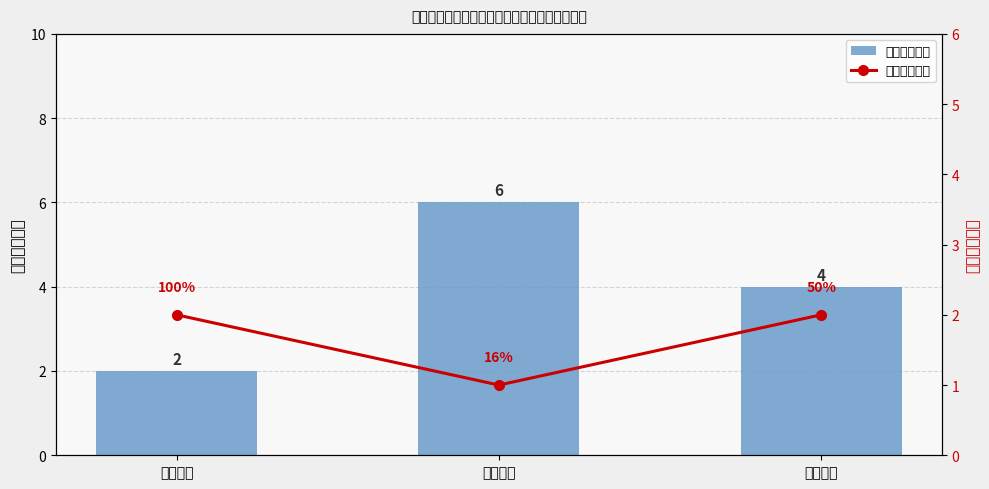

Reading left to right, list all the values displayed in this chart.

公开事项数量: 2	6	4
乡级公开数量: 2	1	2